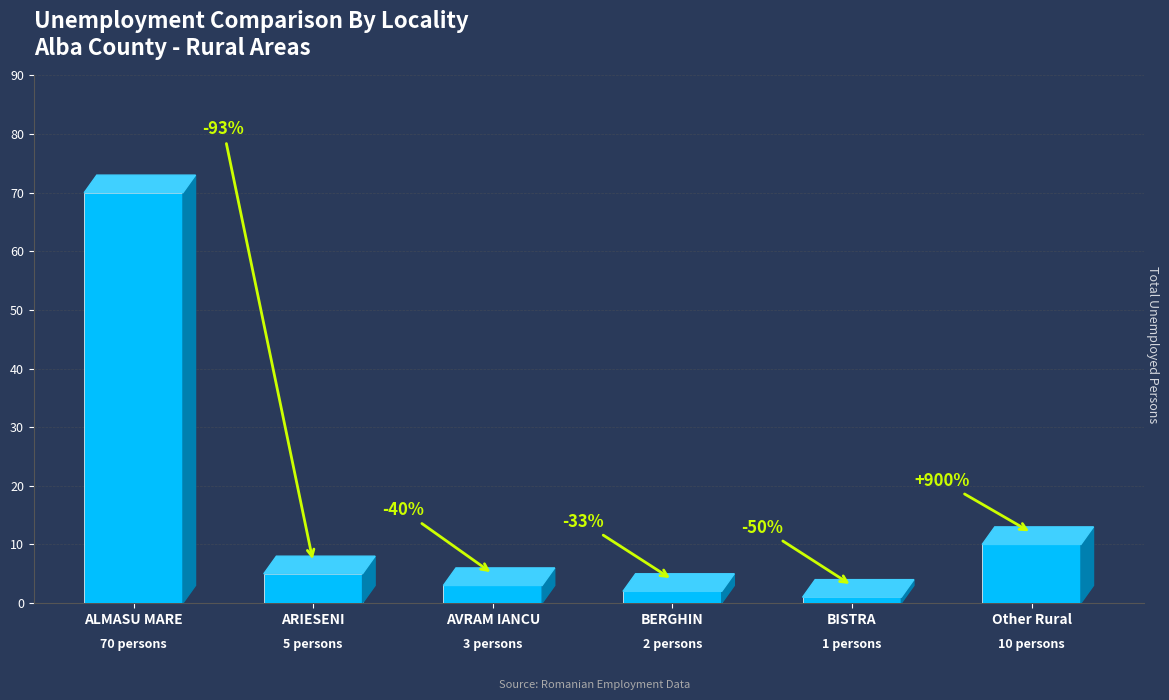

The value at AVRAM IANCU is 3. True or false?

True